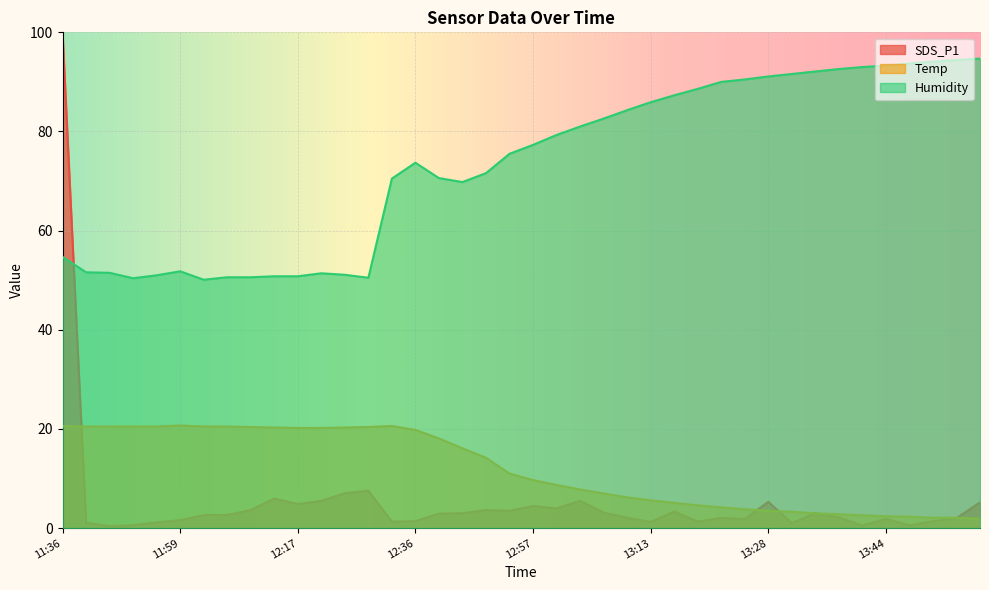

After their last crossing, which series has the higher values: Temp or SDS_P1?

SDS_P1